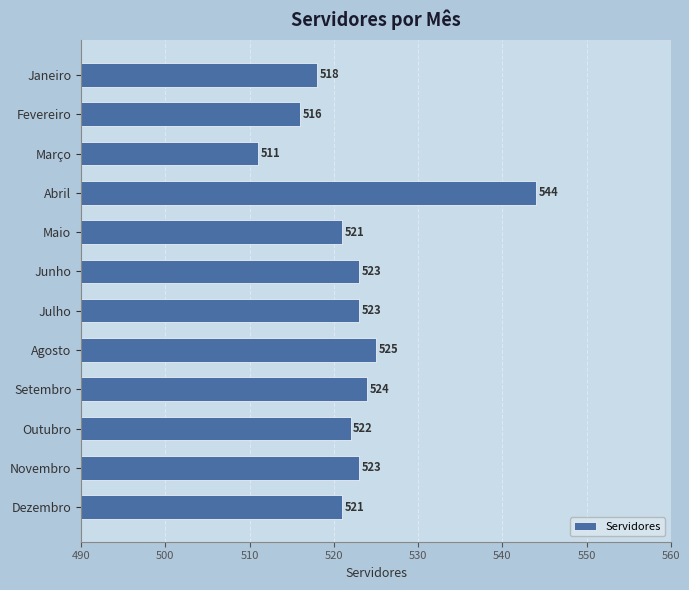

What is the difference between the maximum and minimum values?

33